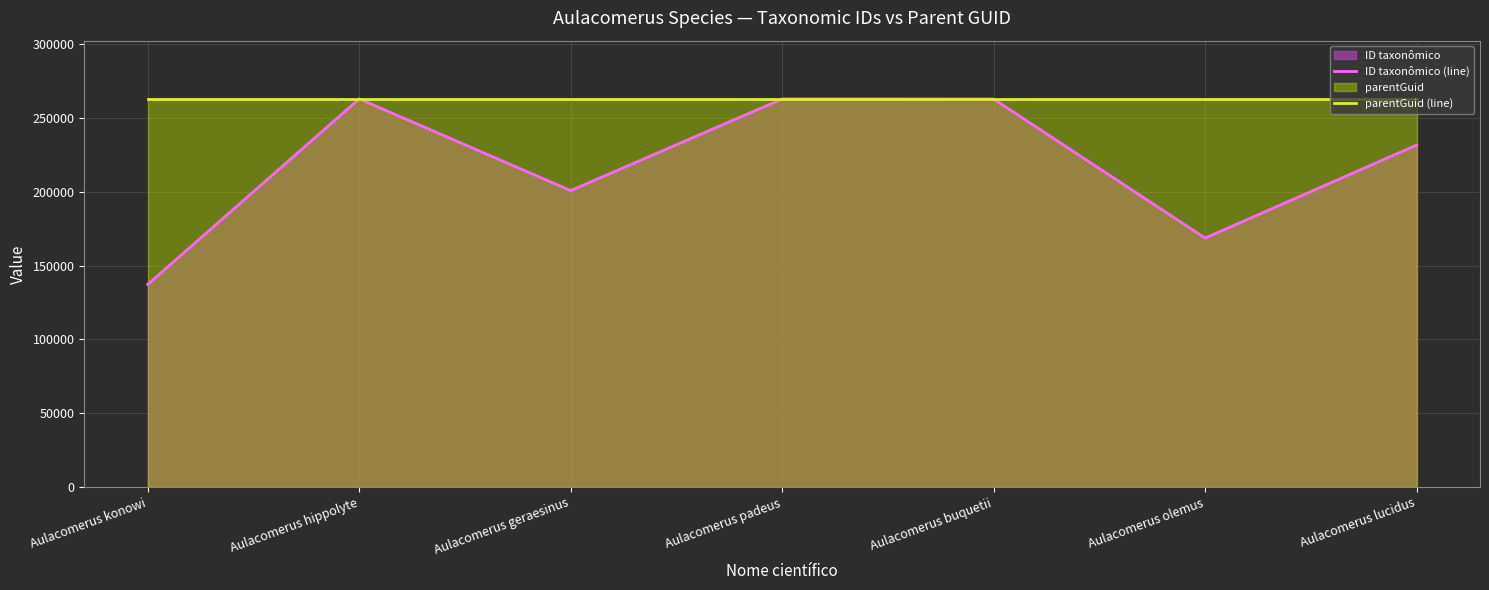

Which category has the lowest value across all series?

Aulacomerus konowi